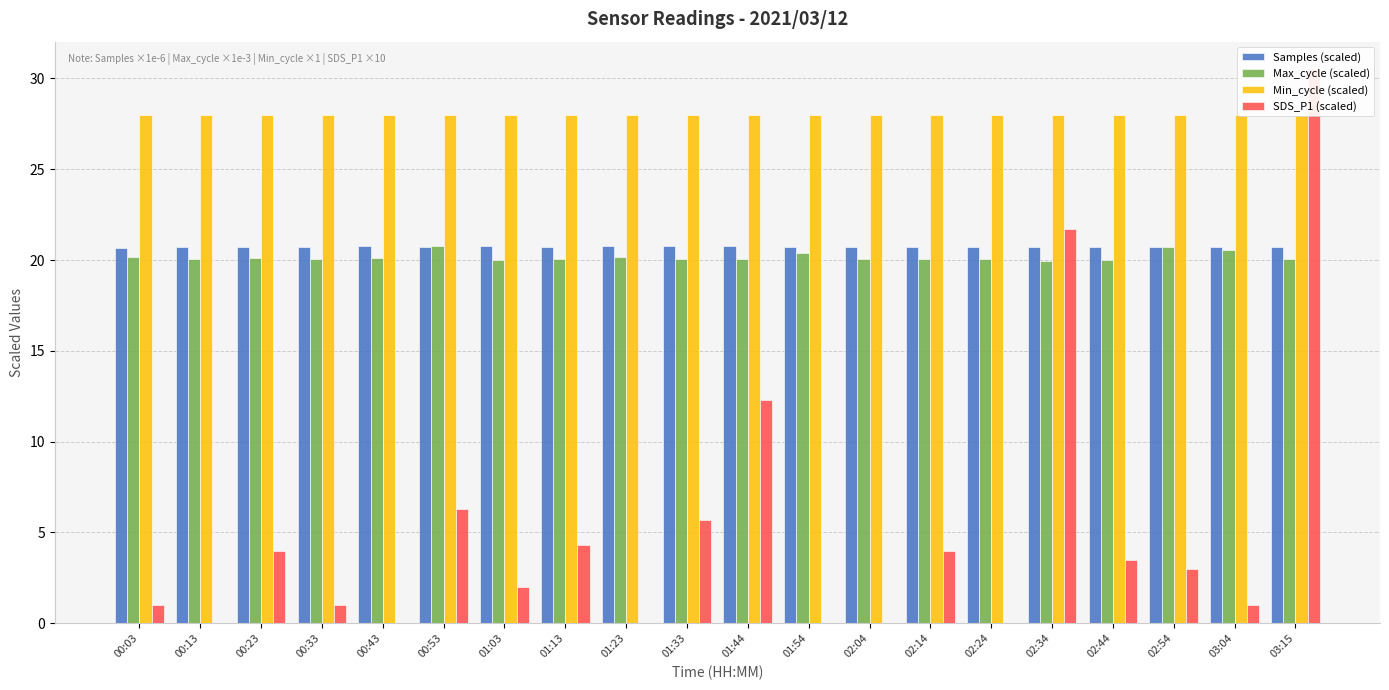

Between 01:03 and 01:54, which series saw the biggest shift?

SDS_P1 (scaled)